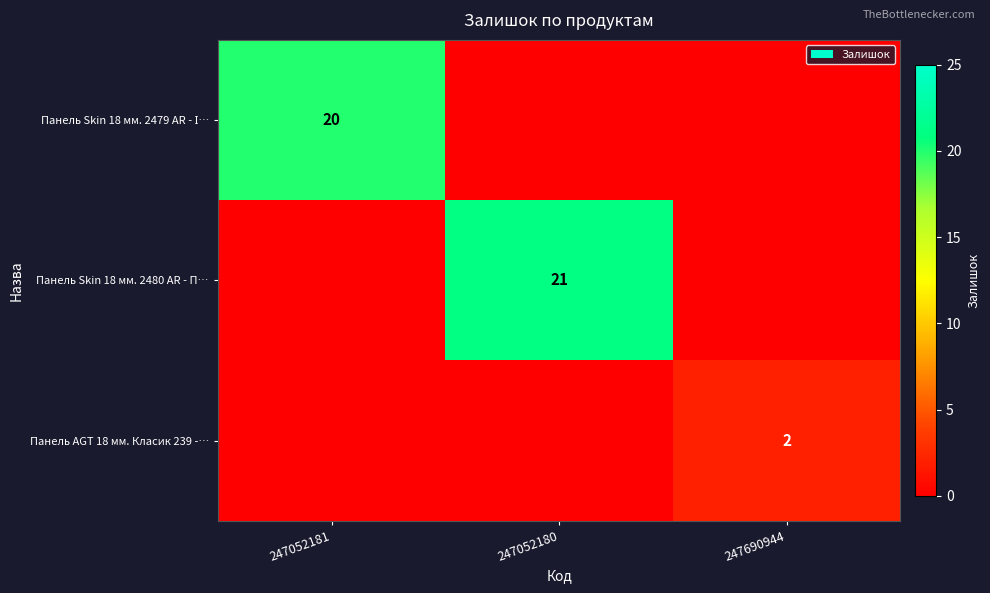

Rank the series at 247052180 from highest to lowest value.

Панель Skin 18 мм. 2480 AR - П…, Панель Skin 18 мм. 2479 AR - І…, Панель AGT 18 мм. Класик 239 -…